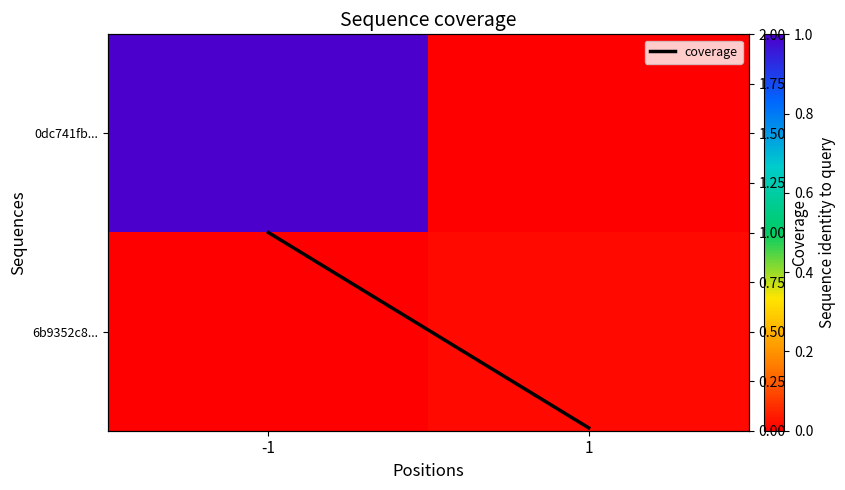

True or false: coverage has a value of 0.0 at 1.

False